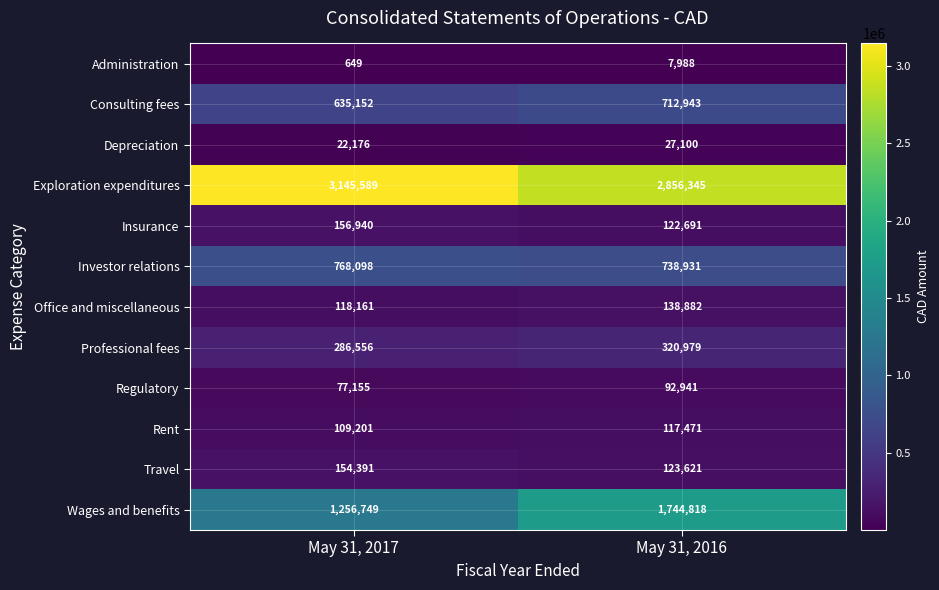

What is the sum of all Wages and benefits values?

3001567